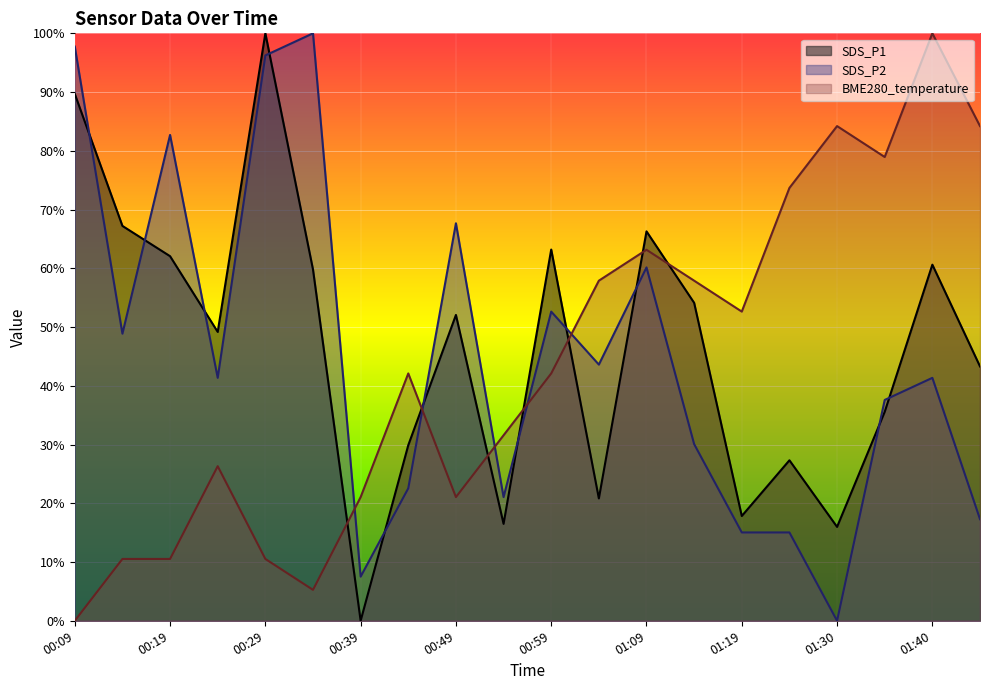

Rank the series by their average value, from highest to lowest.

SDS_P1, SDS_P2, BME280_temperature